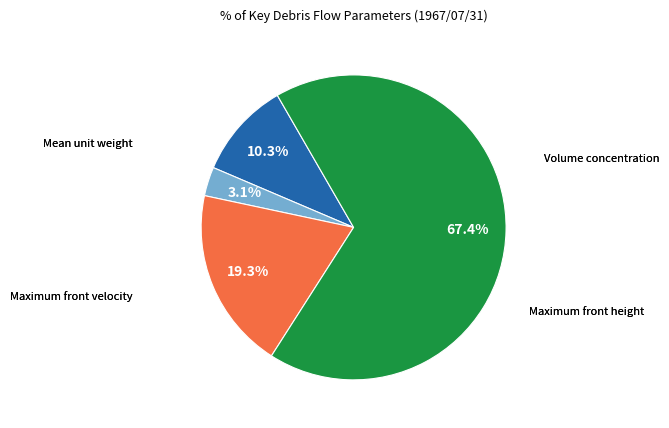

Is there a majority slice in this chart?

Yes